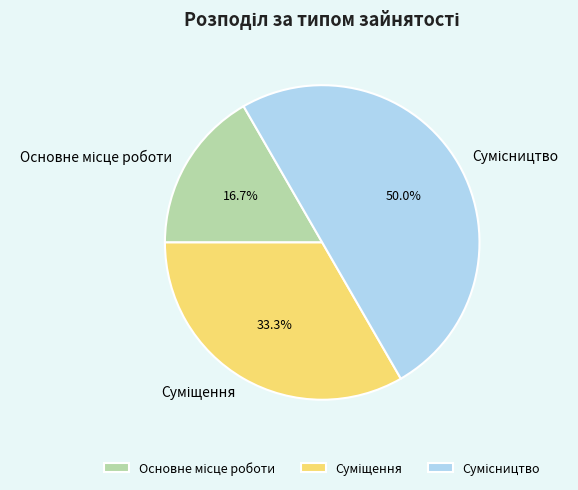

Does Суміщення represent more than half of the total?

No